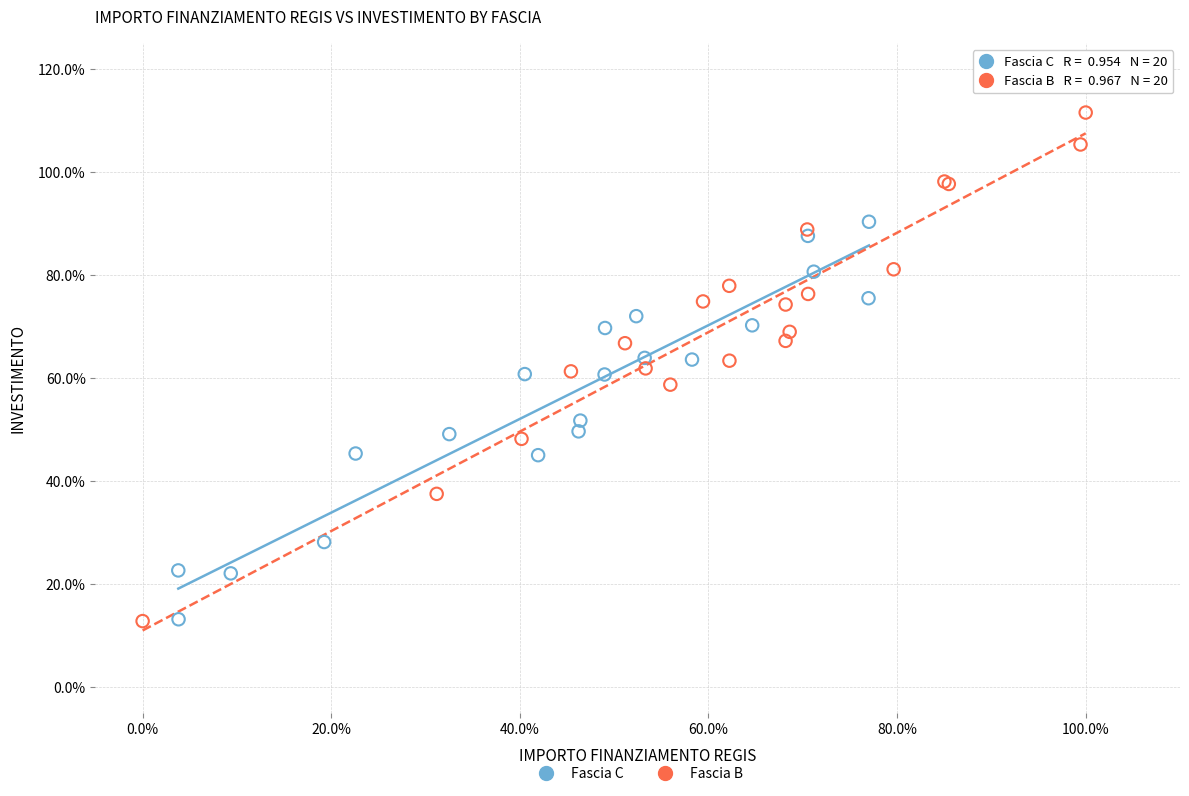

What are all the series names shown in the legend?

Fascia C, Fascia B